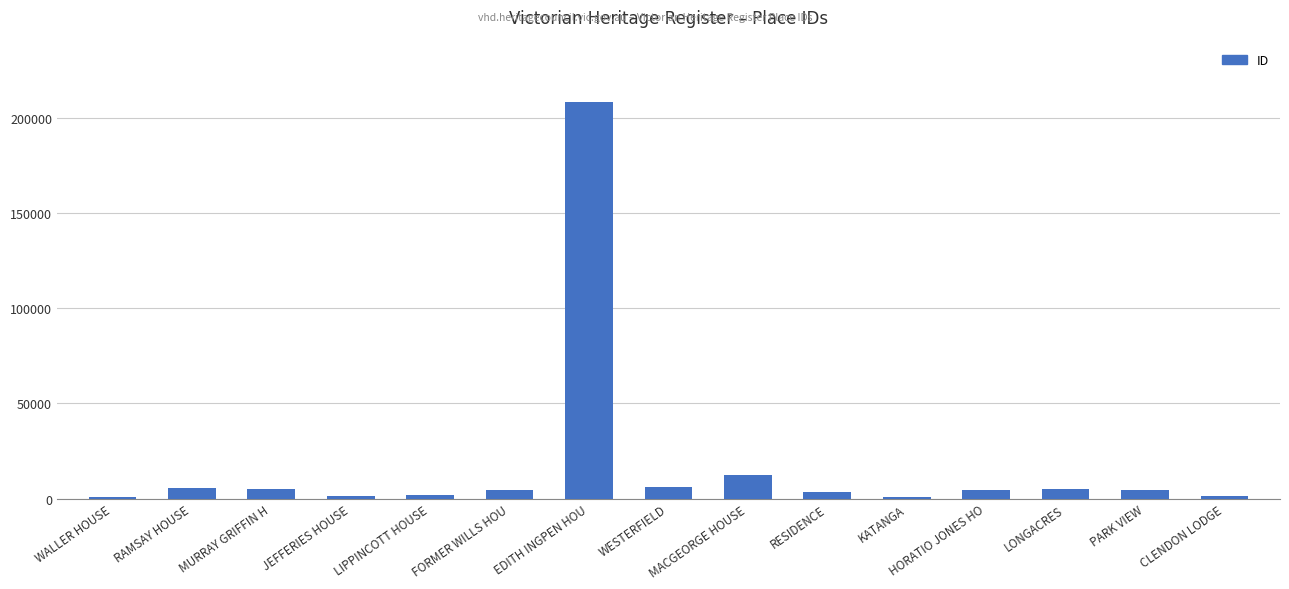

The value at EDITH INGPEN HOU is 208370. True or false?

True